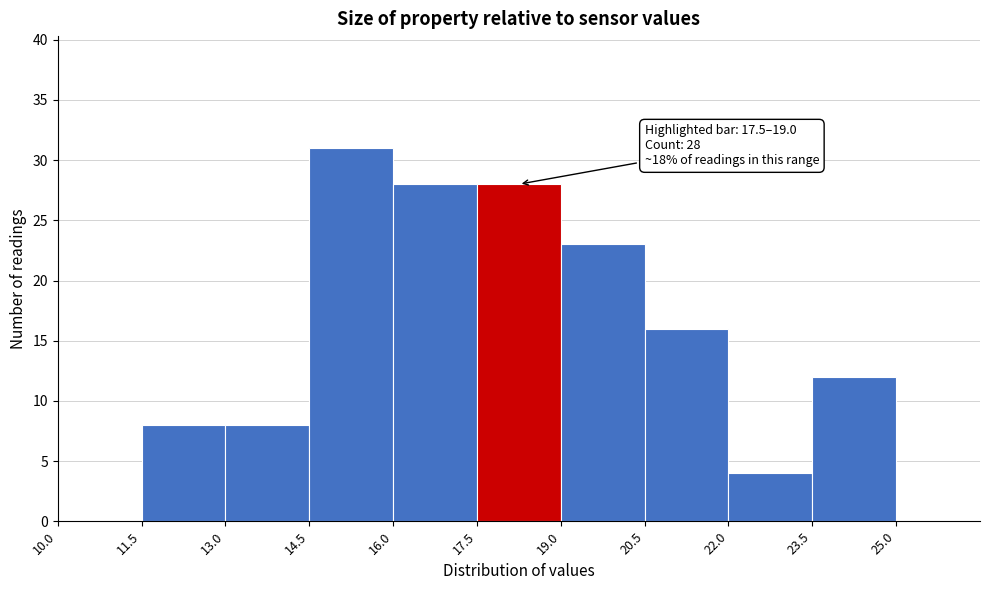

Which range on the x-axis has the tallest bar?

14.5 to 16.0